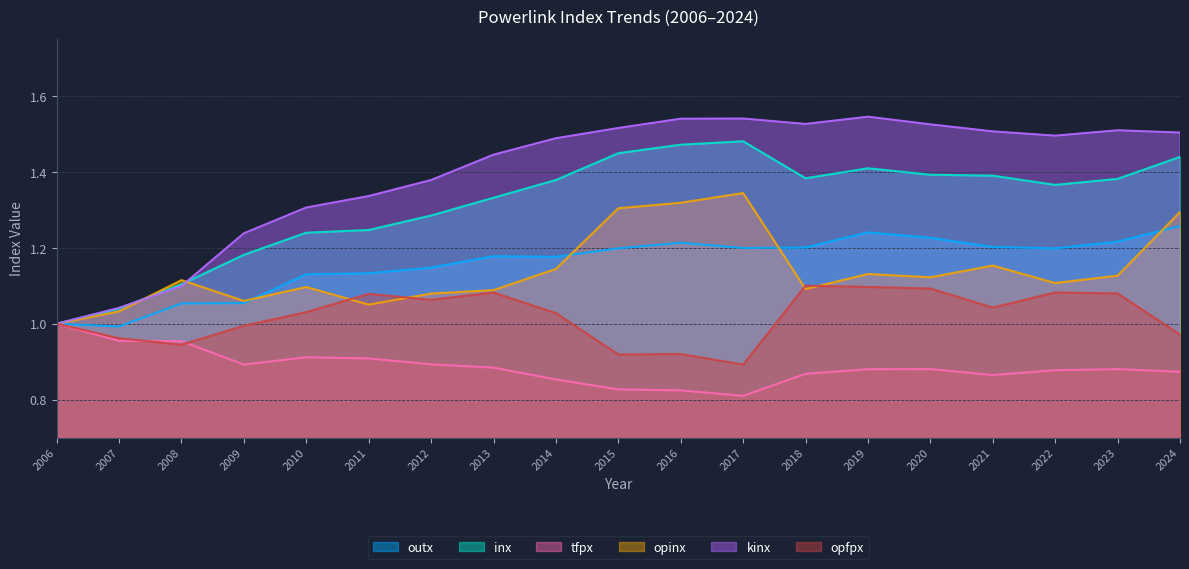

How many tfpx values are between 0 and 1?

19